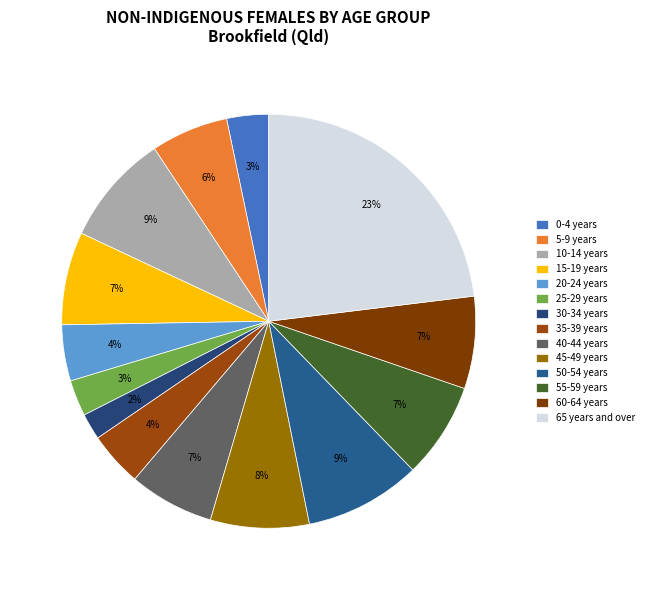

What percentage do 55-59 years and 35-39 years together represent?

11.8%